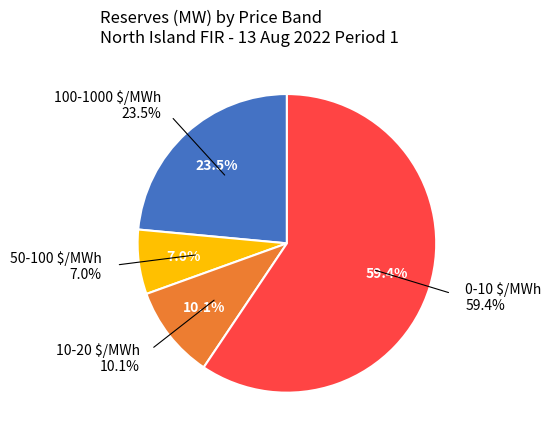

Is it true that 100-1000 $/MWh is 29% of the pie?

False